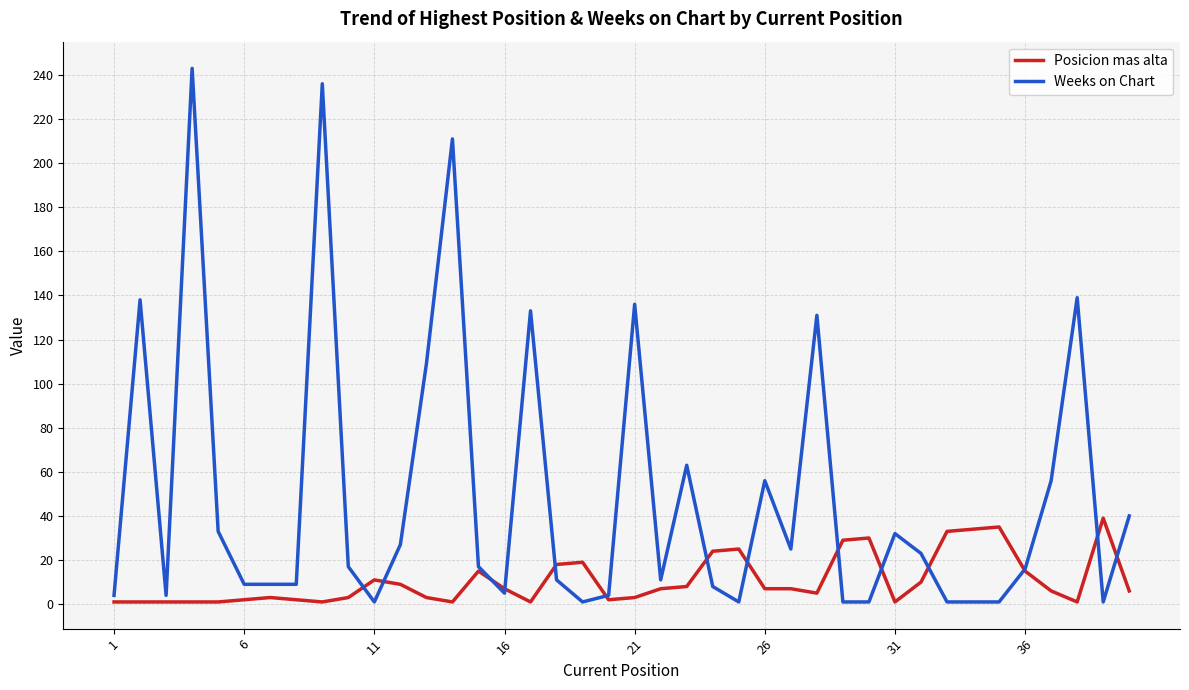

What is the highest value of the Weeks on Chart series?

243